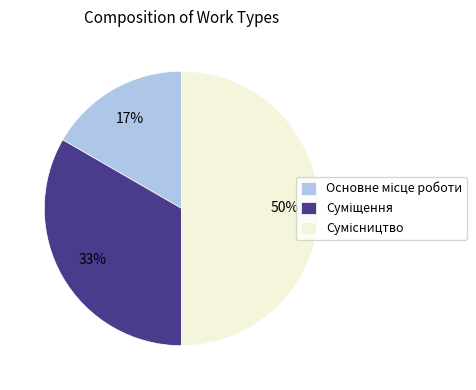

How many slices are in this pie chart?

3